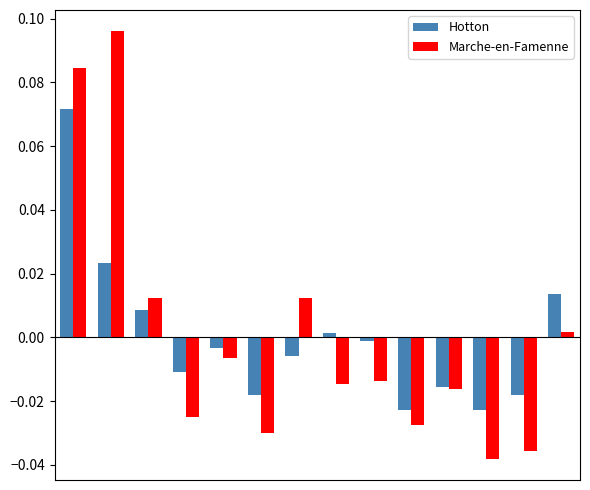

Which series has the widest spread of values?

Marche-en-Famenne